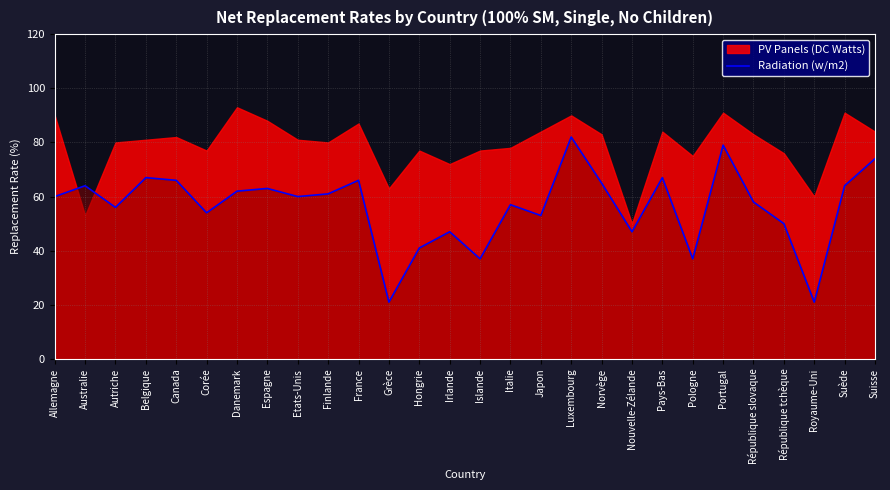

True or false: the data shows 50 at République tchèque.

True